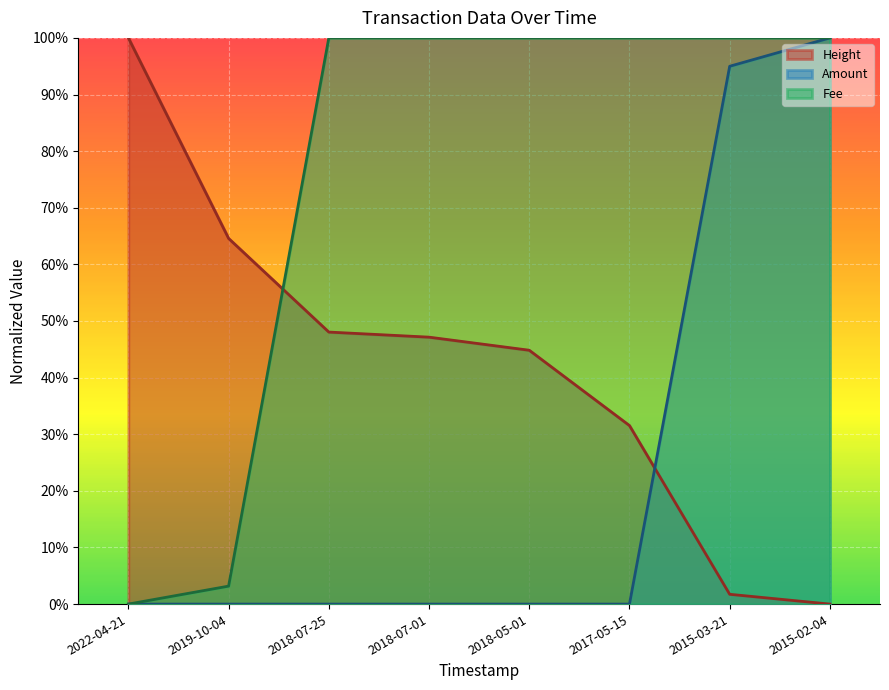

Which series ends up on top after the final intersection of Height and Amount?

Amount